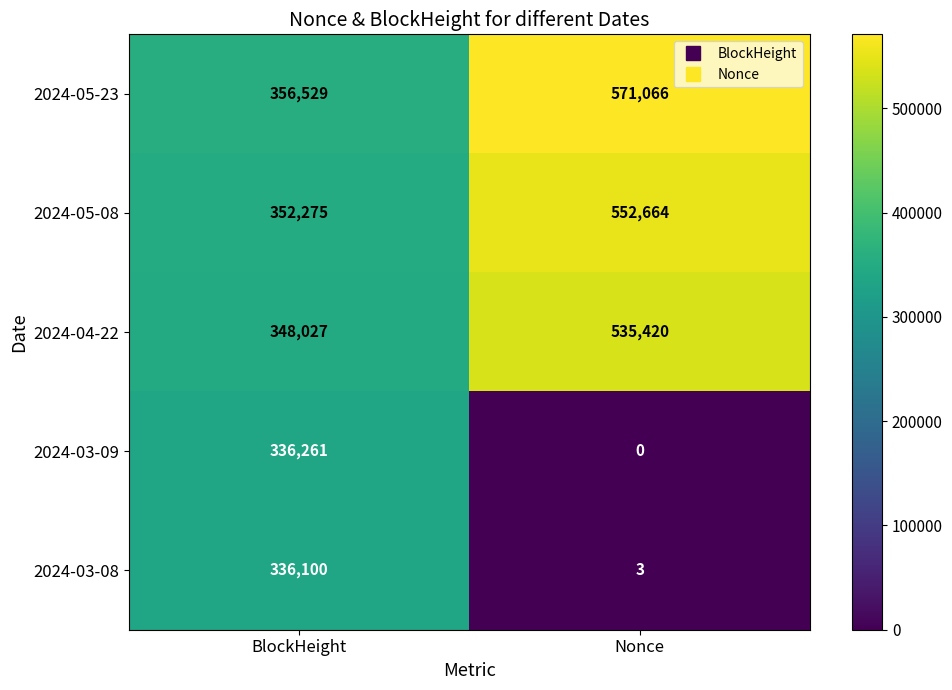

Which series has the widest spread of values?

2024-03-09